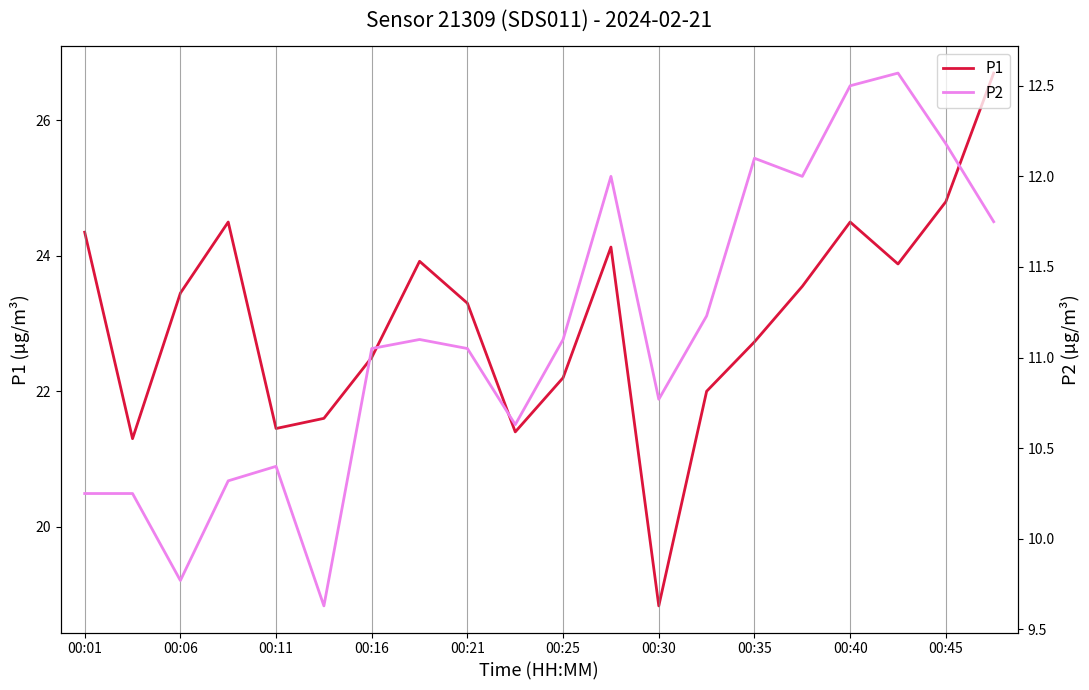

True or false: P2 and P1 intersect in this chart.

False